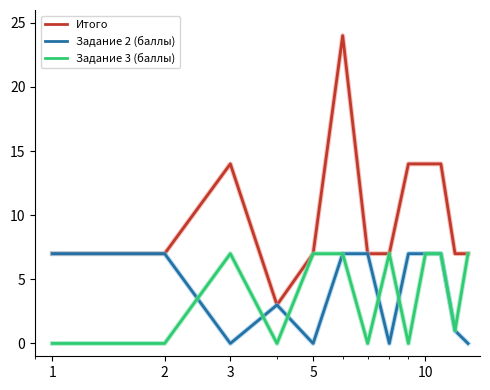

What is the greatest value displayed?

24